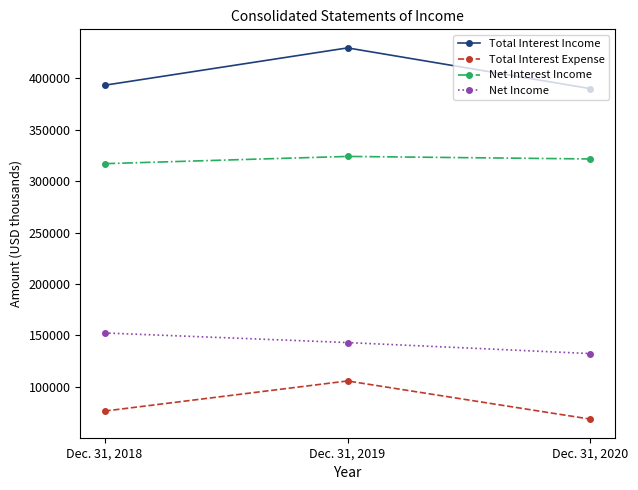

List the labels in order of Total Interest Income value, smallest first.

Dec. 31, 2020, Dec. 31, 2018, Dec. 31, 2019